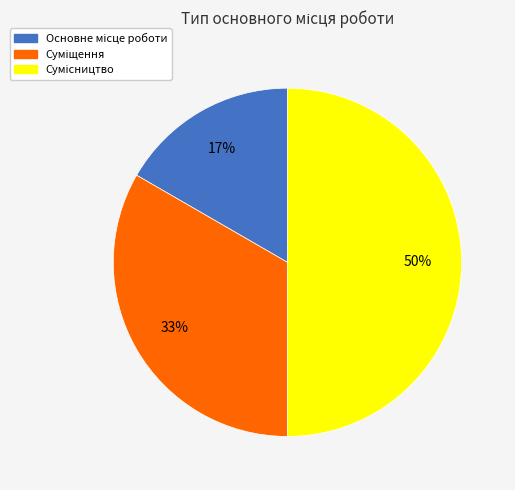

True or false: Суміщення accounts for 33% of the total.

True